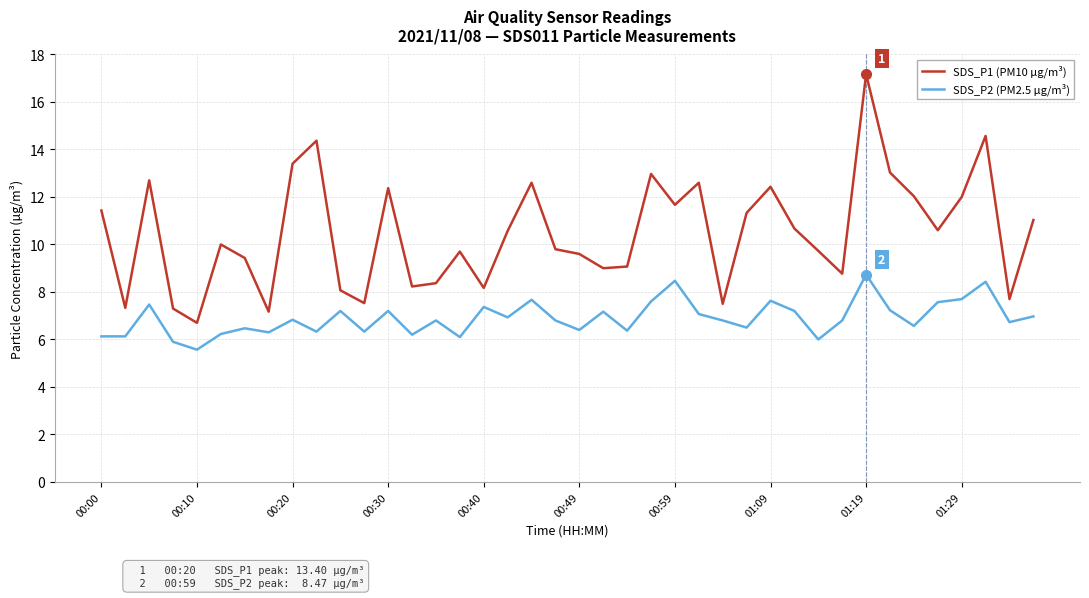

List the series in order of their peak value, lowest first.

SDS_P2 (PM2.5 µg/m³), SDS_P1 (PM10 µg/m³)